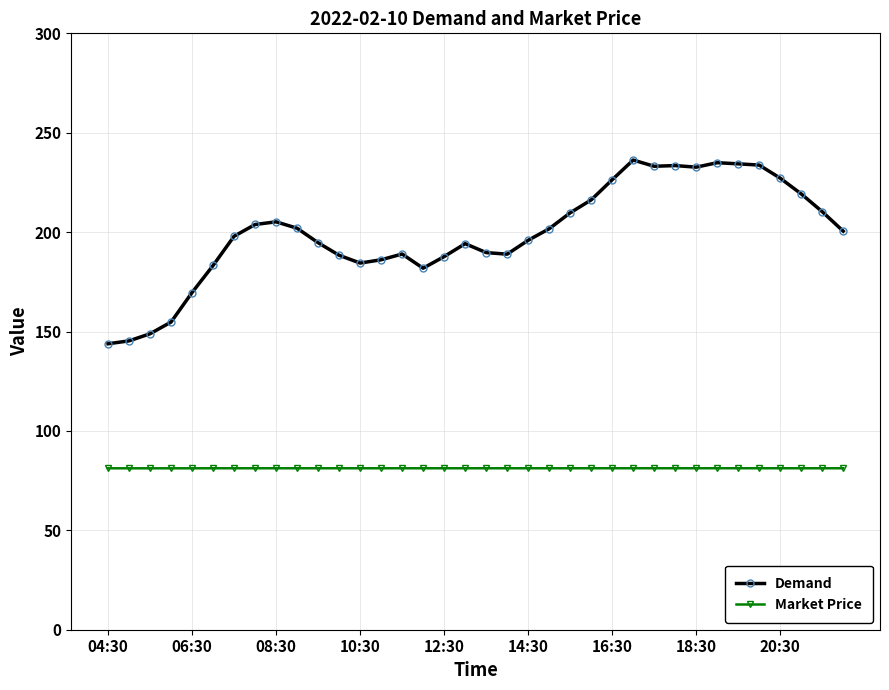

True or false: Market Price and Demand cross at least once.

False